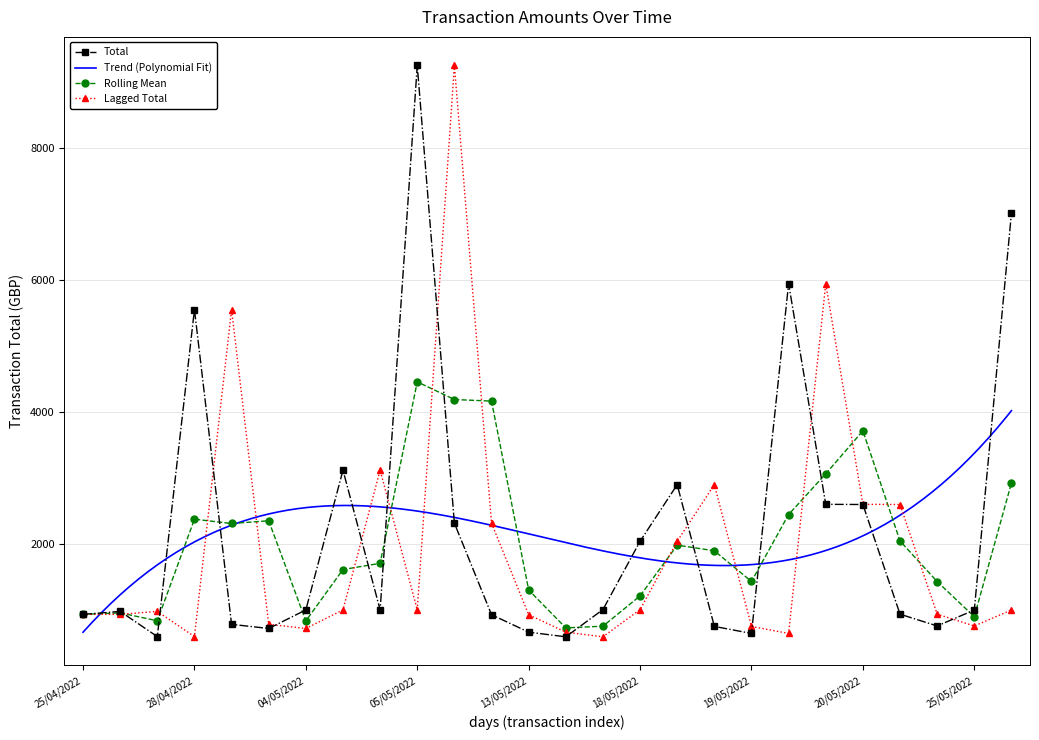

The value at 13/05/2022 is 893.8. True or false?

False